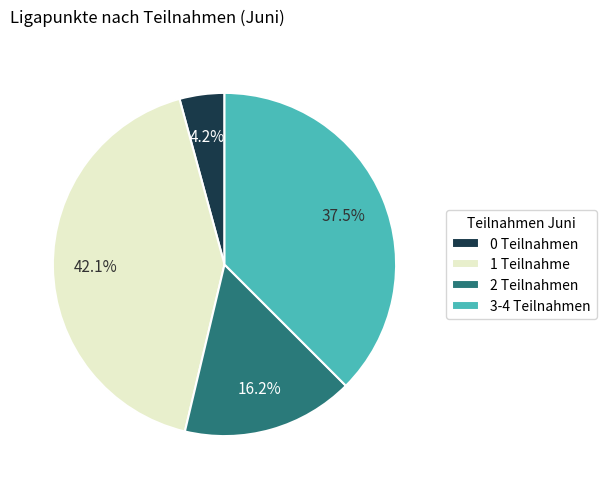

Which has a higher value, 2 Teilnahmen or 3-4 Teilnahmen?

3-4 Teilnahmen